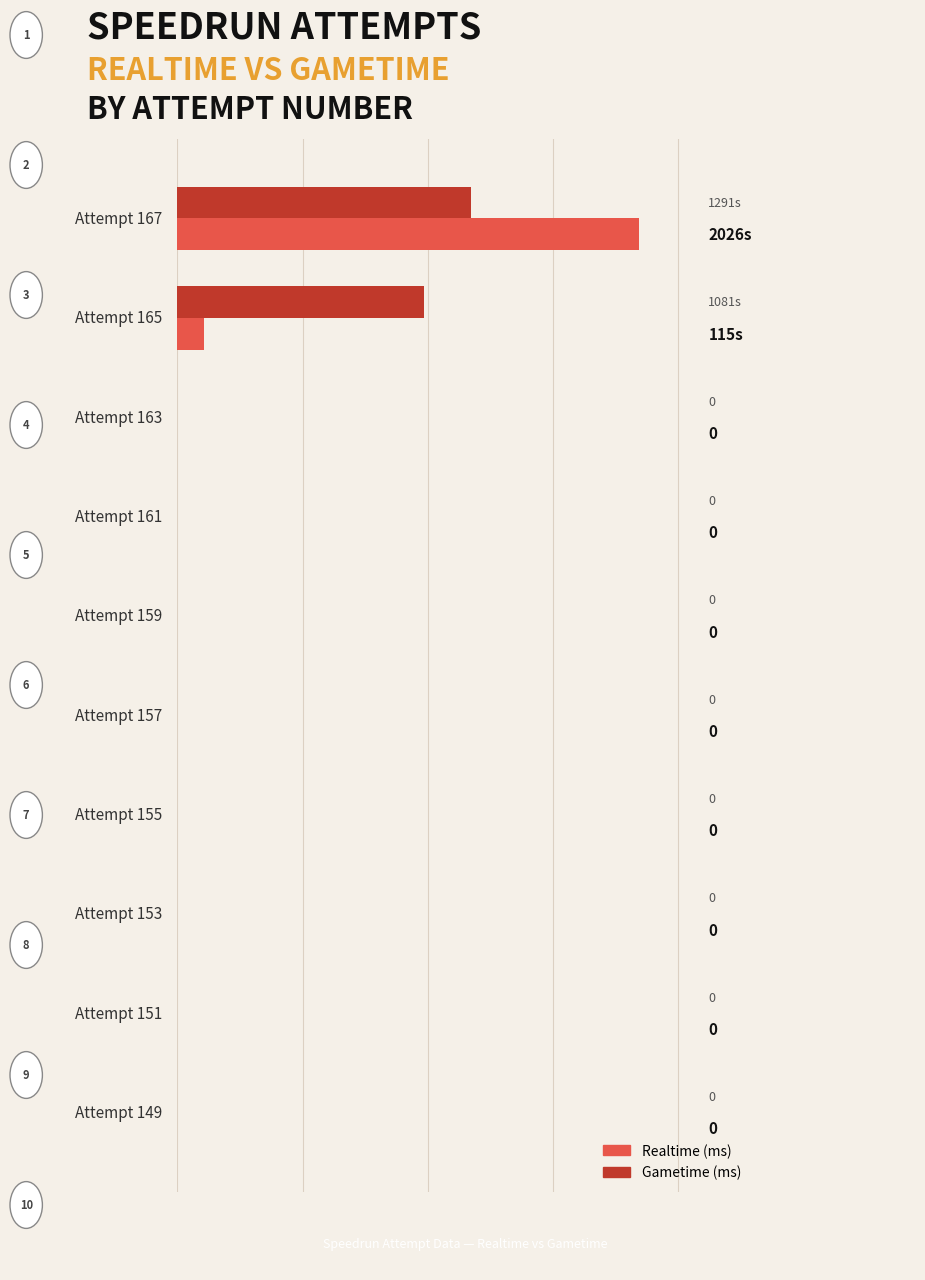

What are all the series names shown in the legend?

Realtime (ms), Gametime (ms)